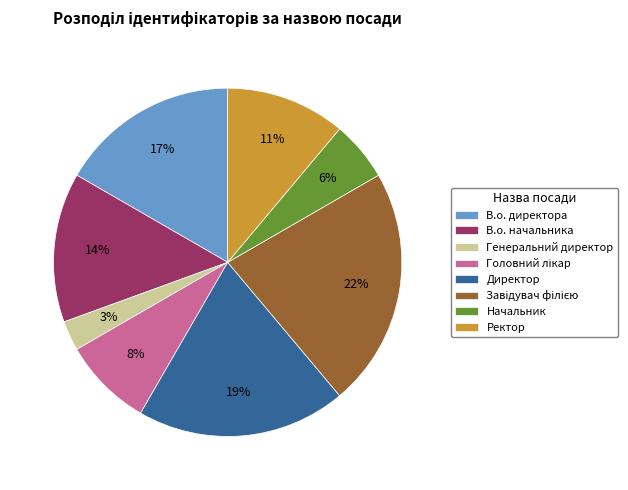

Count the number of slices in the pie.

8